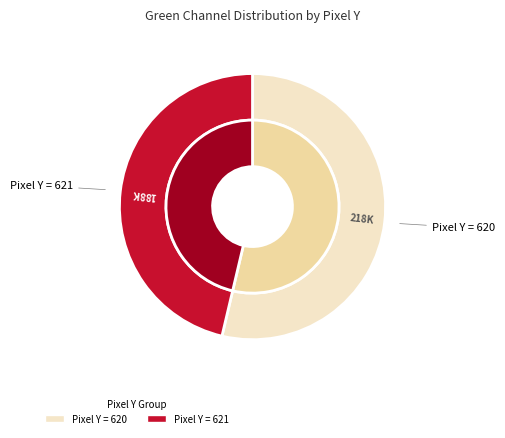

What is the largest slice in the pie chart?

620